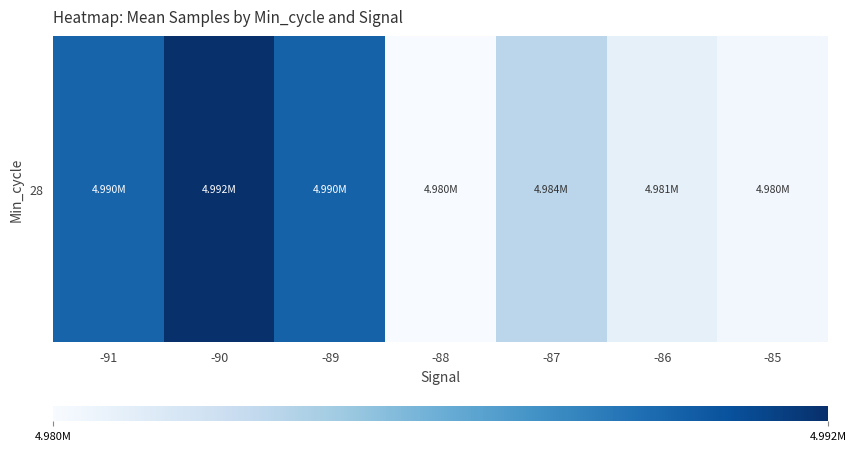

At which category does the chart reach its minimum across all series?

-88